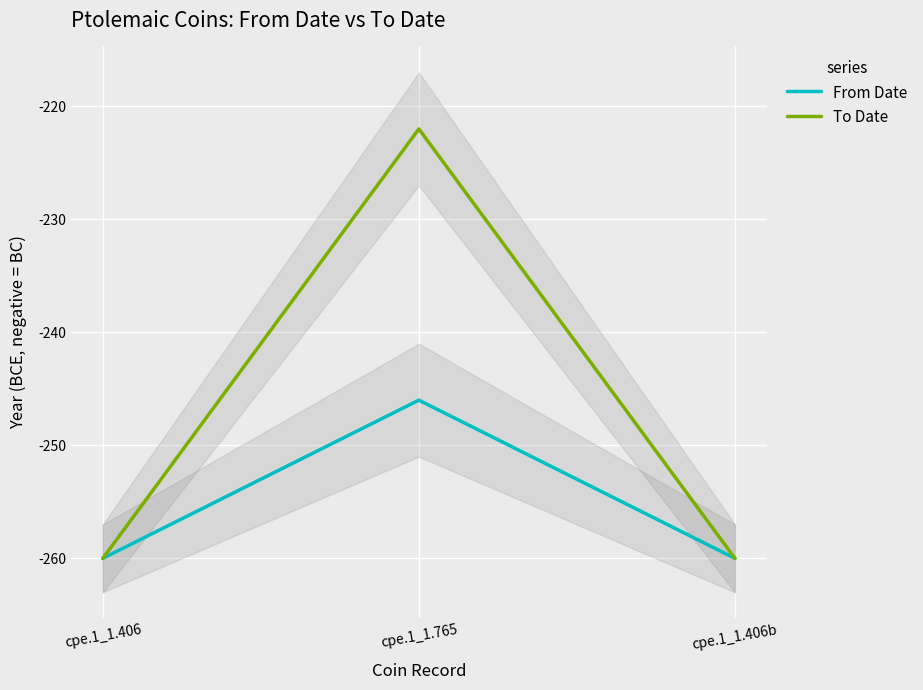

Rank the series at cpe.1_1.406b from lowest to highest value.

From Date, To Date